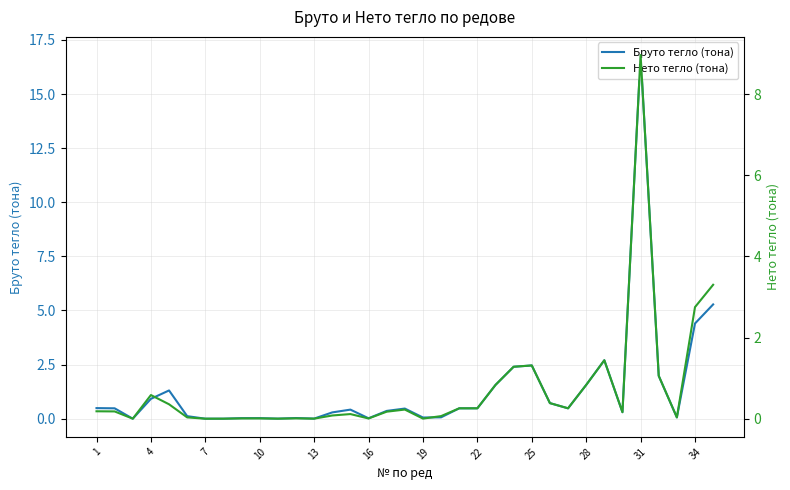

What is the average value of the Бруто тегло (тона) series?

1.3